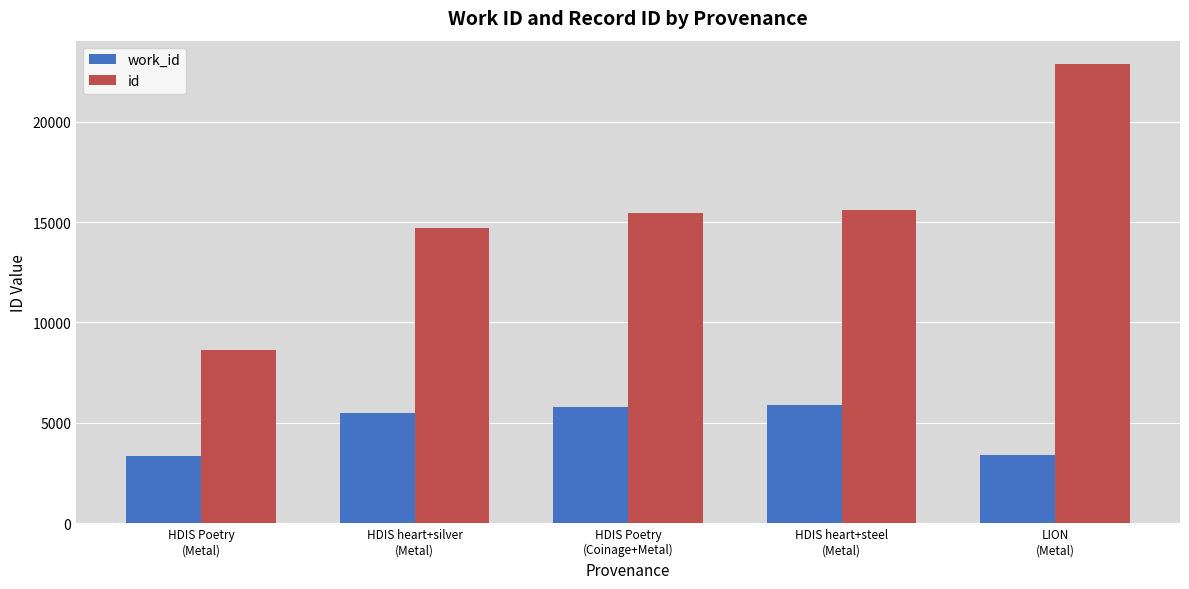

Rank the series at HDIS Poetry
(Metal) from highest to lowest value.

id, work_id